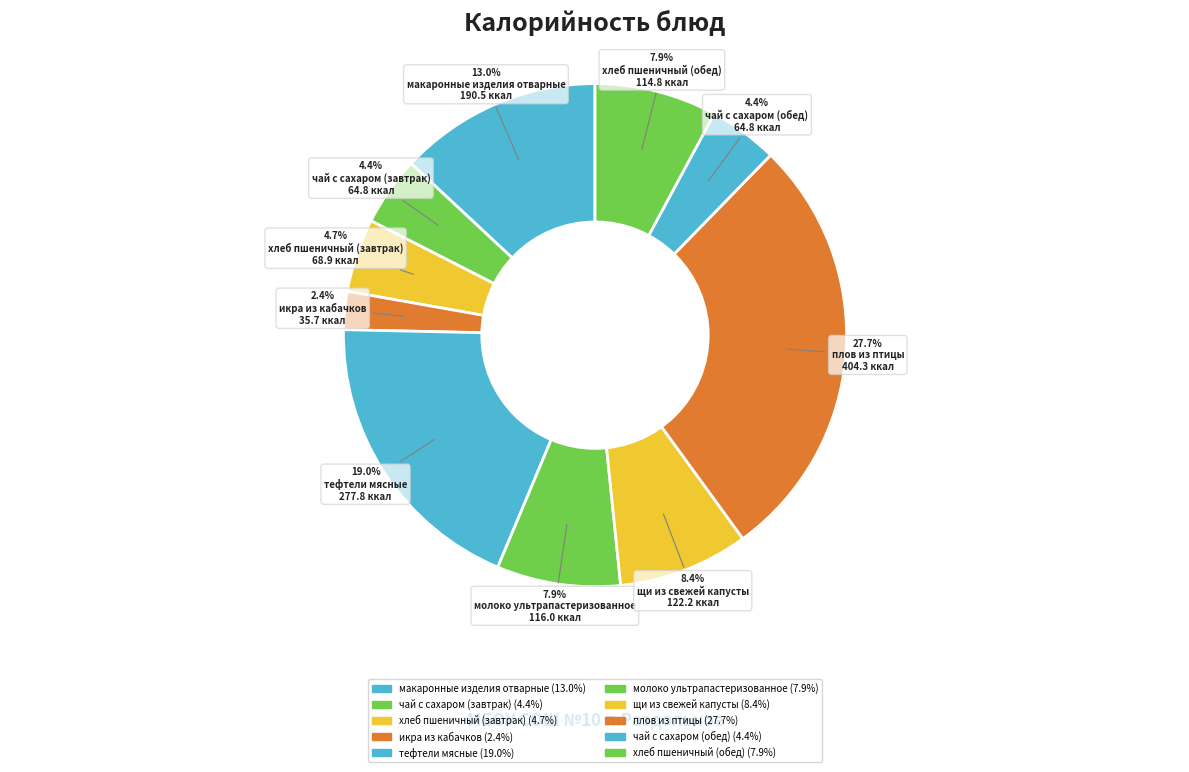

What percentage is the чай с сахаром (завтрак) slice, to the nearest percent?

4%